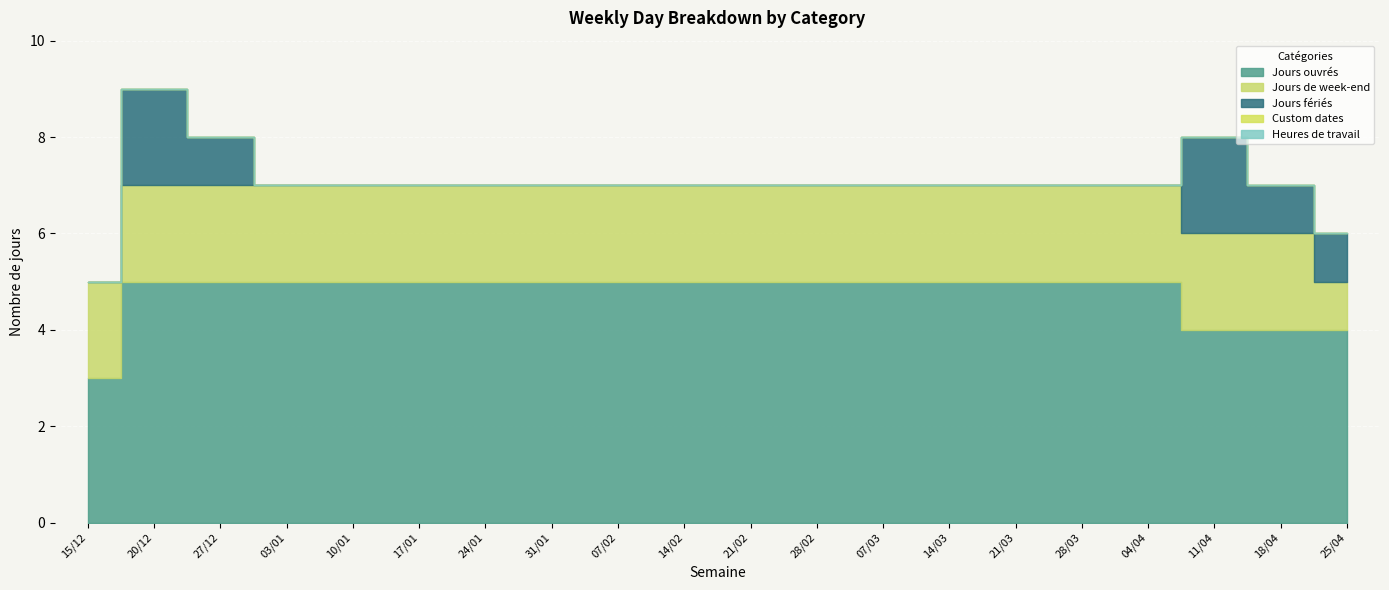

Between 14/02 and 04/04, which series saw the biggest shift?

Jours ouvrés